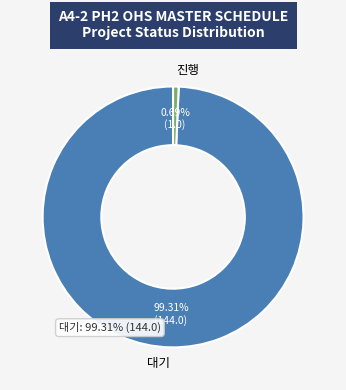

Is the sum of 진행 and 대기 greater than half?

Yes